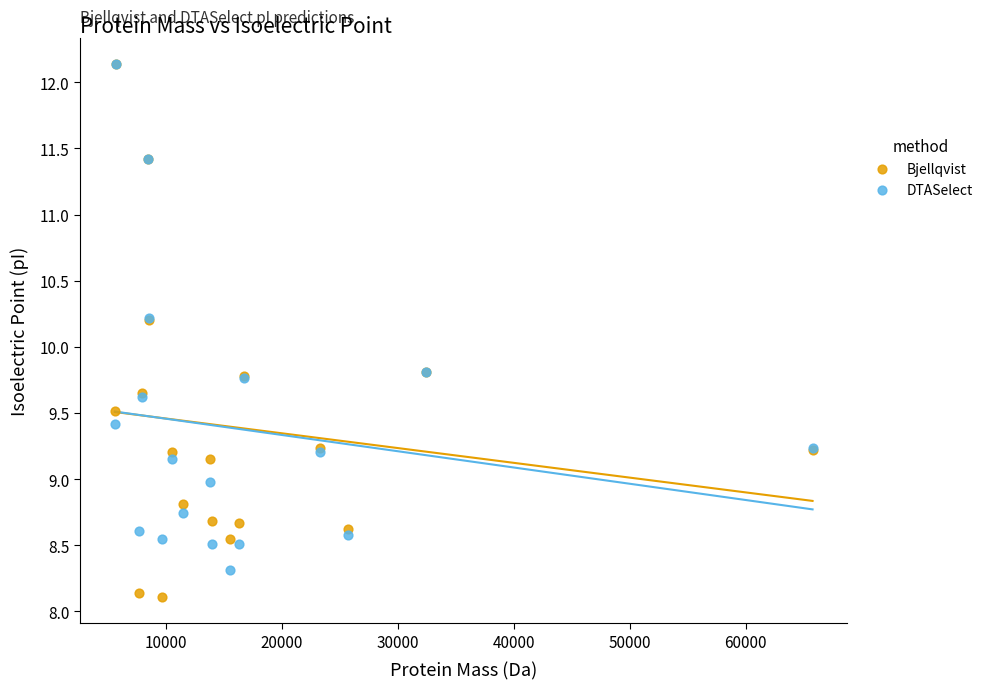

What are all the series names shown in the legend?

Bjellqvist, DTASelect